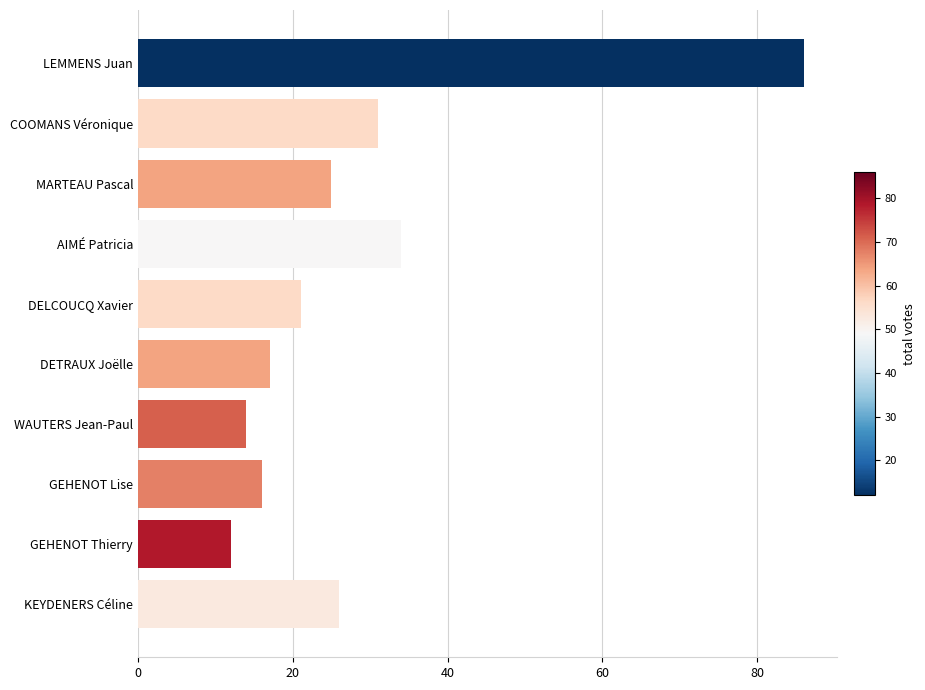

Rank the categories by value from lowest to highest.

GEHENOT Thierry, WAUTERS Jean-Paul, GEHENOT Lise, DETRAUX Joëlle, DELCOUCQ Xavier, MARTEAU Pascal, KEYDENERS Céline, COOMANS Véronique, AIMÉ Patricia, LEMMENS Juan